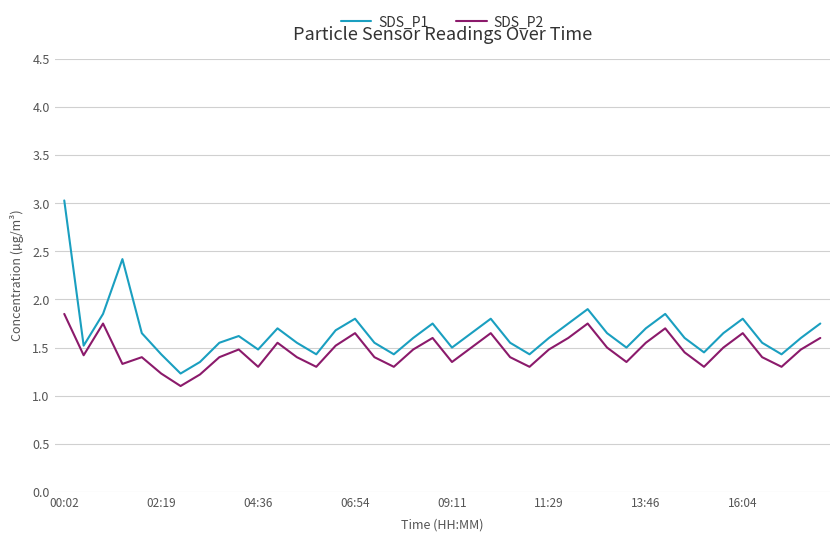

True or false: SDS_P2 and SDS_P1 cross at least once.

False